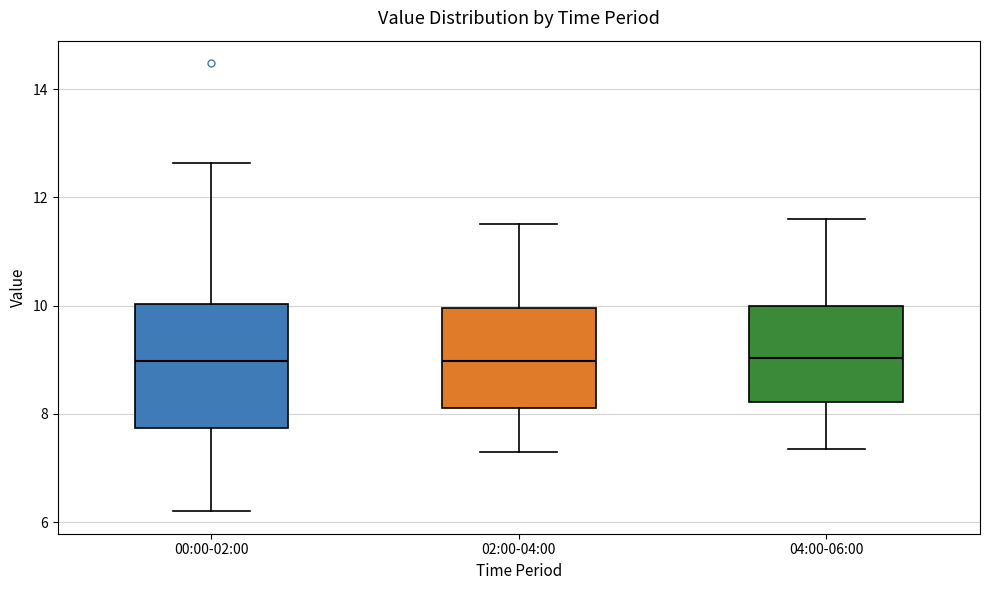

Reading left to right, read every box against the y-axis: the position of its median line, the range the box covers, and the ends of its whiskers. The values are not printed on the chart, so give them approximately, as read against the axis.

00:00-02:00: median 9.0, box 7.8 to 10.0, whiskers 6.2 to 12.6
02:00-04:00: median 9.0, box 8.2 to 10.0, whiskers 7.4 to 11.6
04:00-06:00: median 9.0, box 8.2 to 10.0, whiskers 7.4 to 11.6